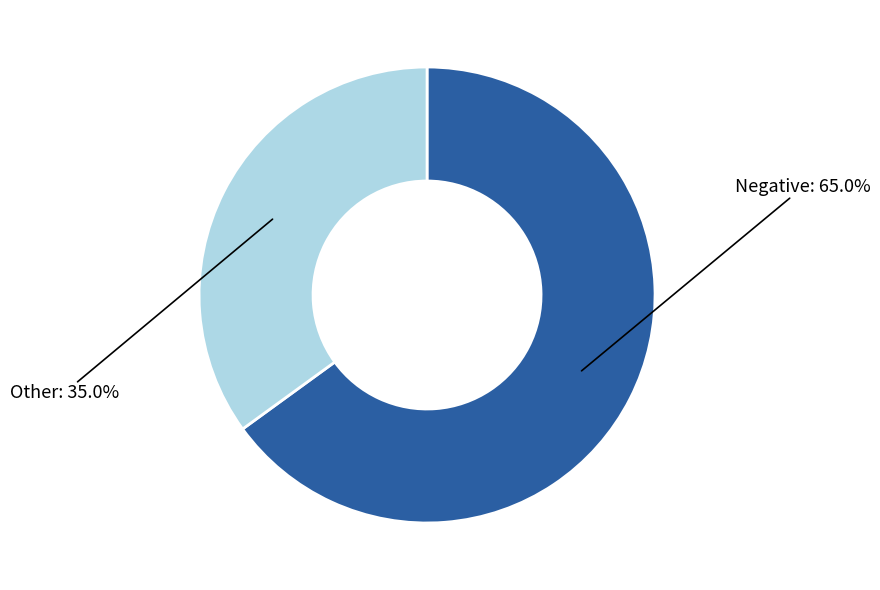

Does any single category account for the majority?

Yes